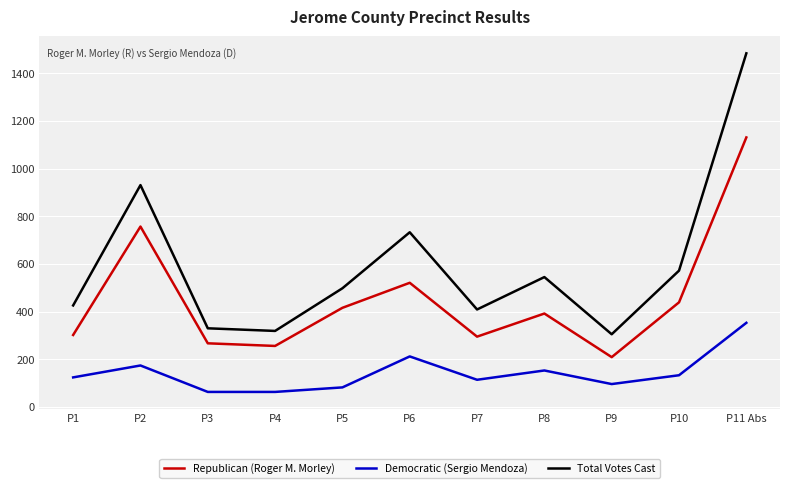

At which label does Total Votes Cast reach its peak?

P11 Abs